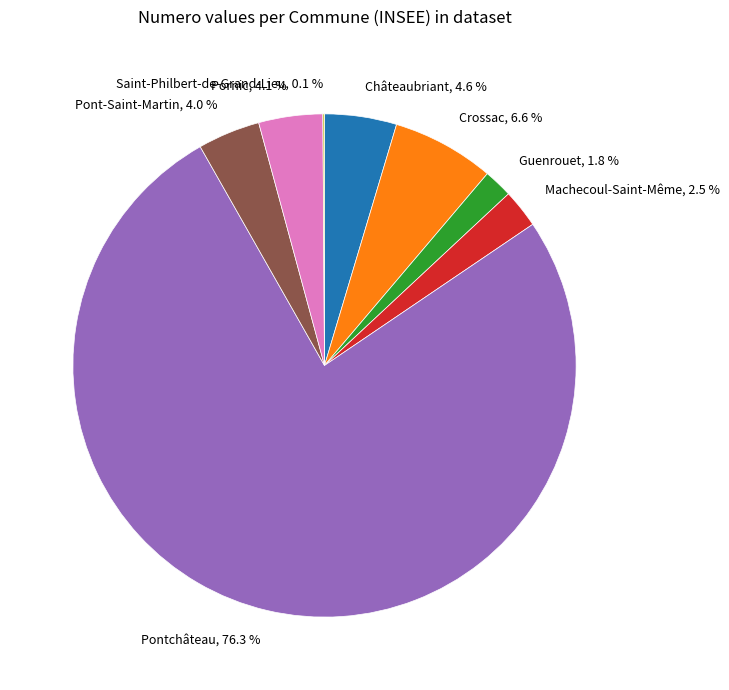

What is the total percentage of Crossac, 6.6 % and Pont-Saint-Martin, 4.0 %?

10.6%